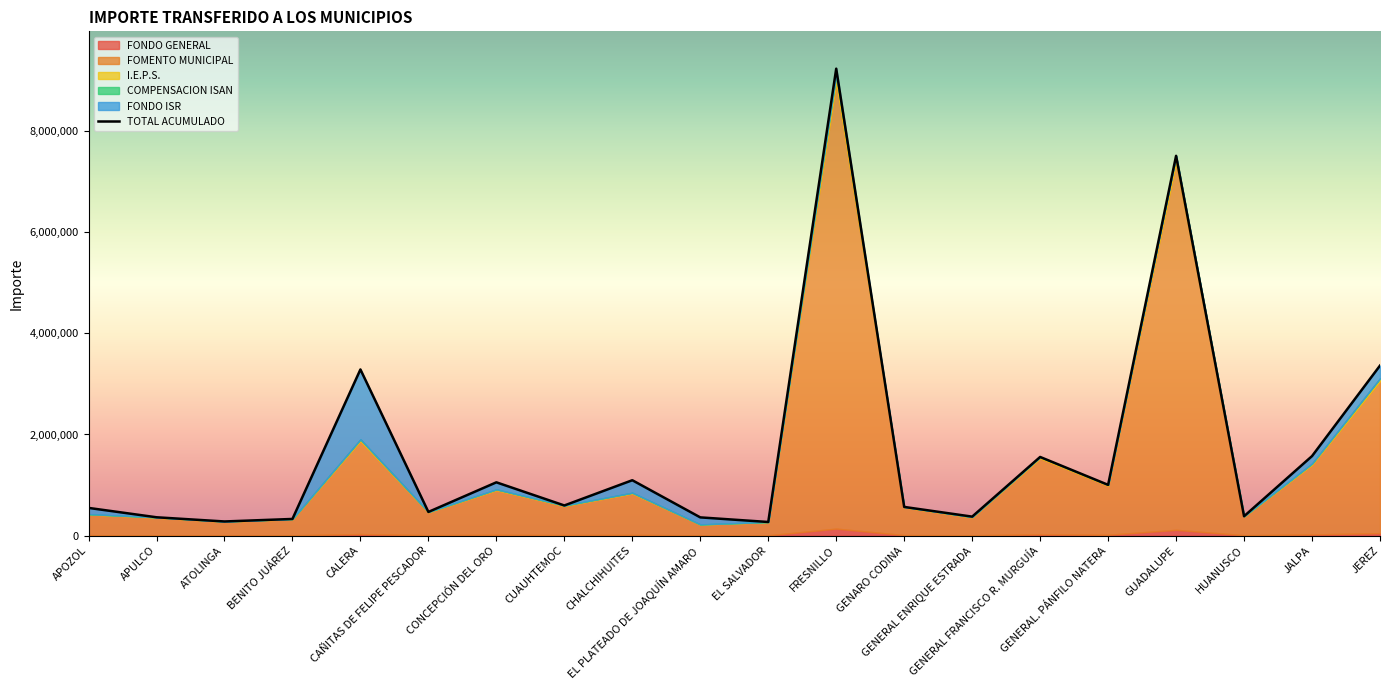

At GUADALUPE, list the series in order from smallest to largest.

COMPENSACION ISAN, FONDO ISR, FONDO GENERAL, I.E.P.S., FOMENTO MUNICIPAL